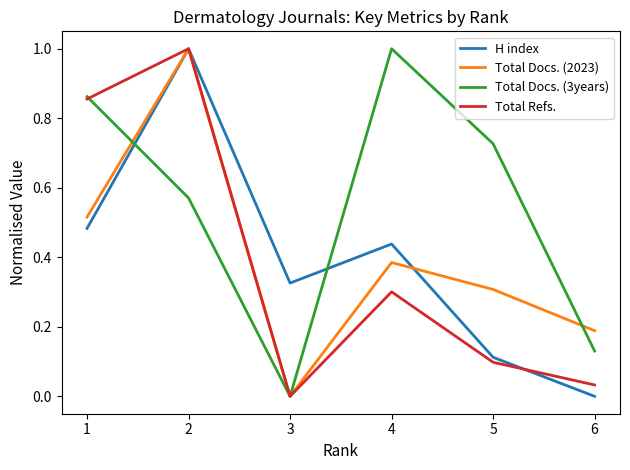

At which category does Total Docs. (2023) reach its first local peak?

2